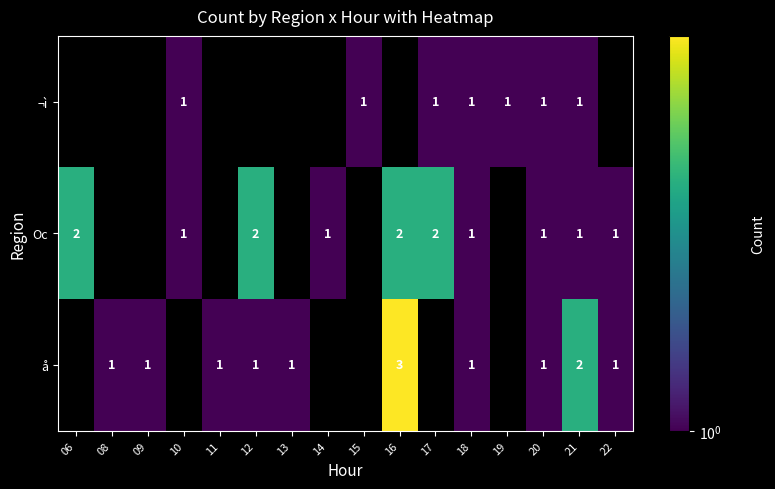

How many distinct data groups are displayed?

3